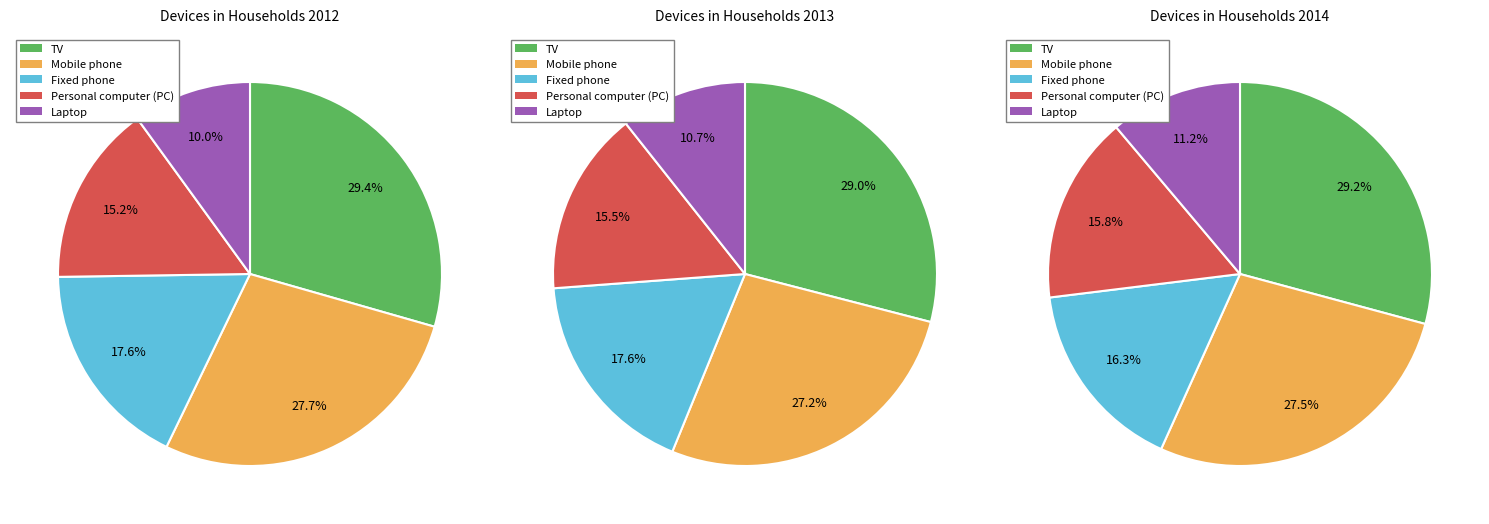

How much of the chart is everything except Laptop?

90.0%